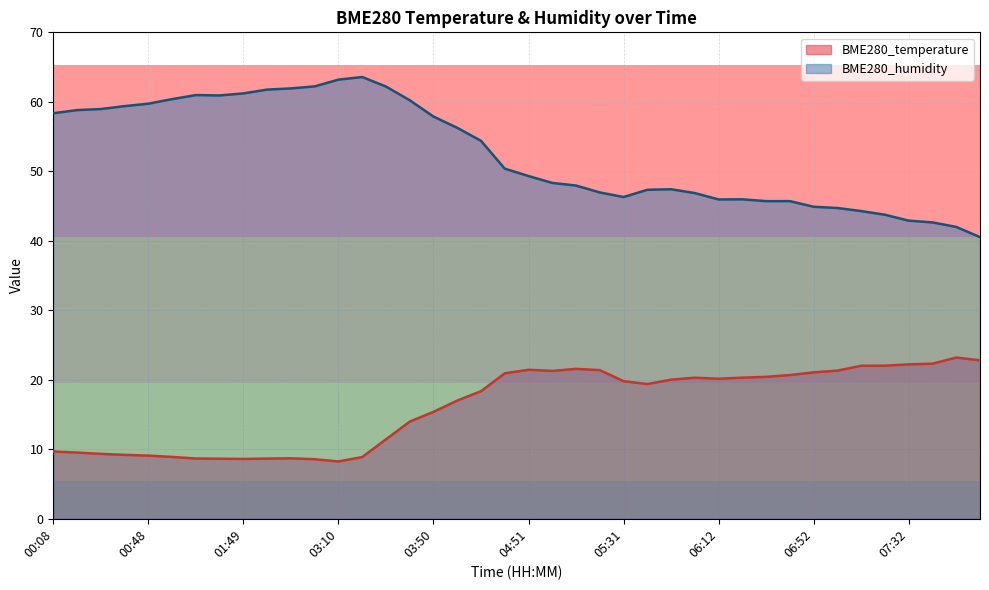

At which category does BME280_temperature reach its first local peak?

02:19